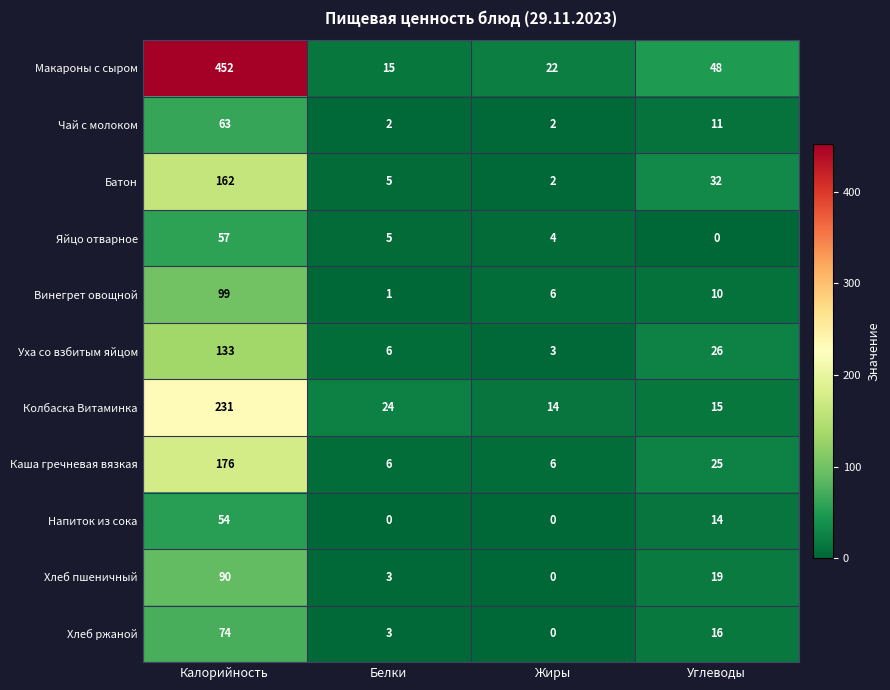

How many distinct data groups are displayed?

11